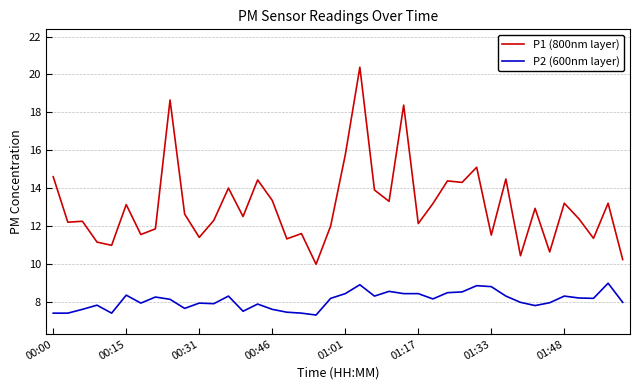

What is the highest value of the P1 (800nm layer) series?

20.4